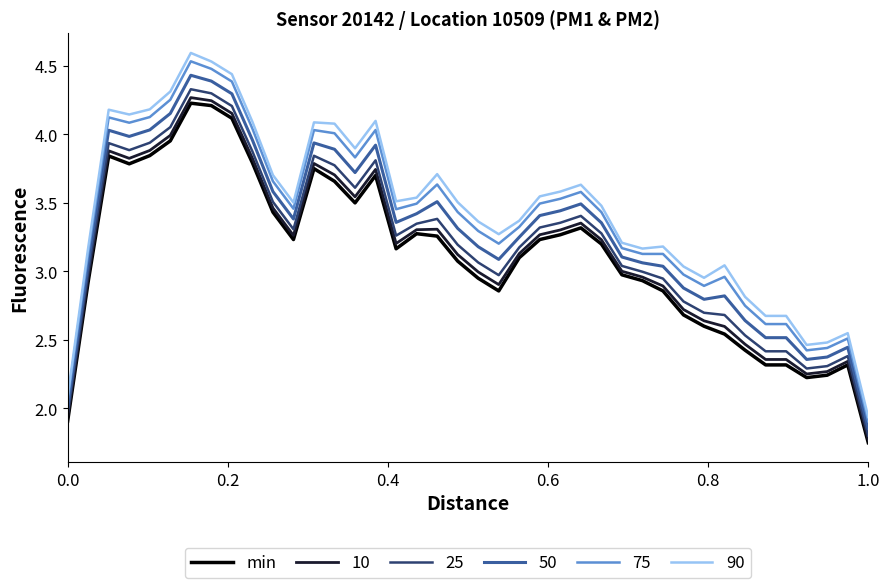

Which series has the largest range (max minus min)?

90